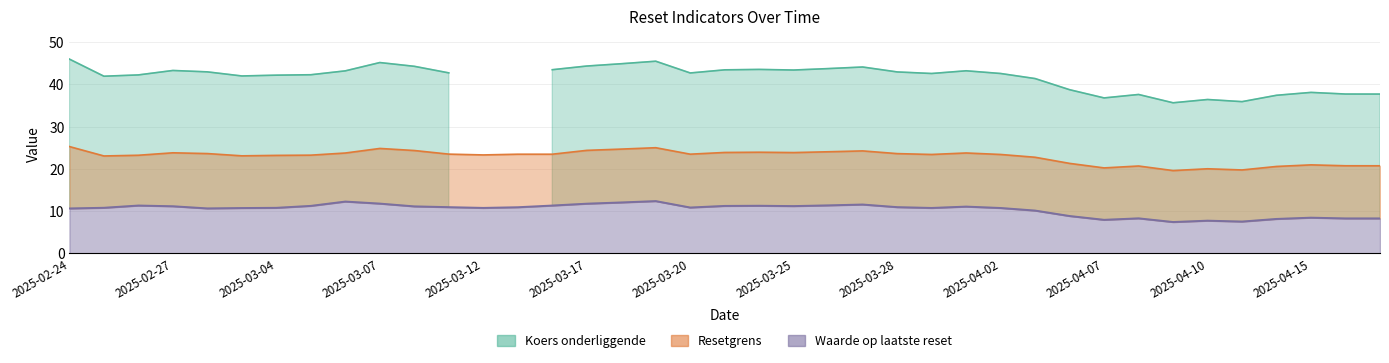

Where is Koers onderliggende nearest to the value 22?

2025-04-09